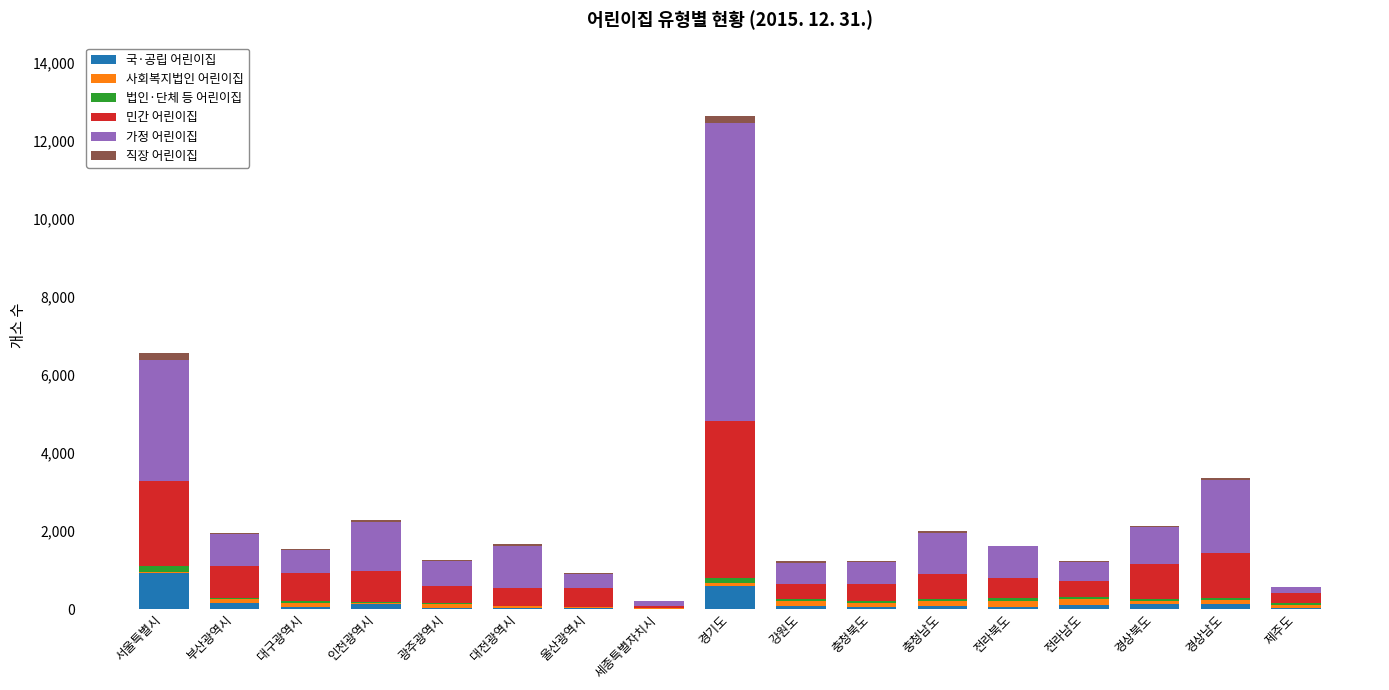

What is the maximum value for 국·공립 어린이집?

922